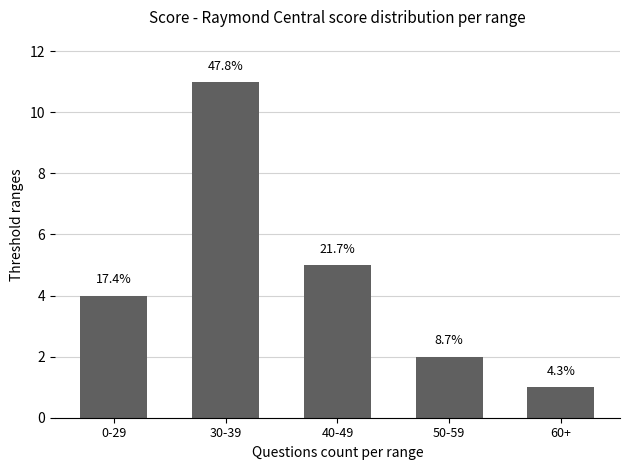

Does the chart contain any negative values?

No